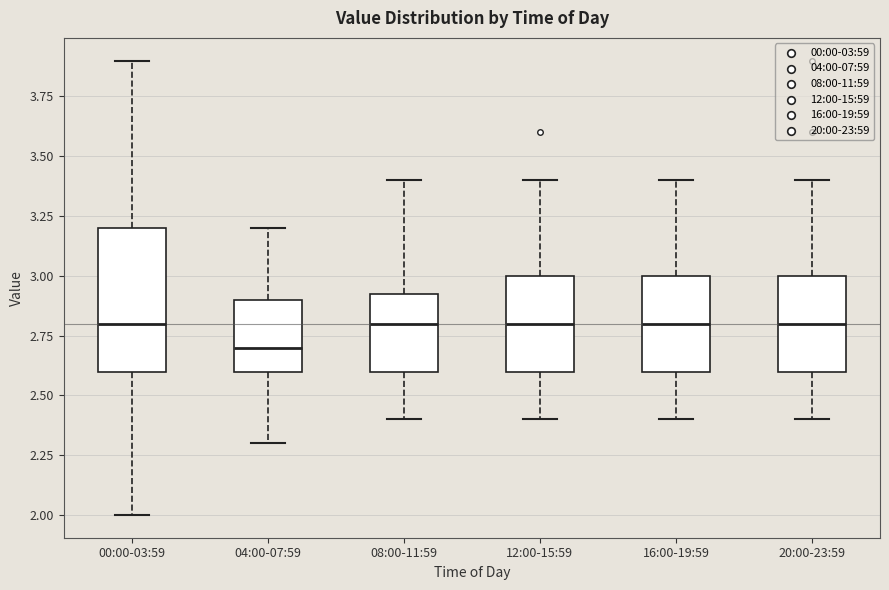

Comparing the boxes themselves (not the whiskers), which one is the tallest?

00:00-03:59